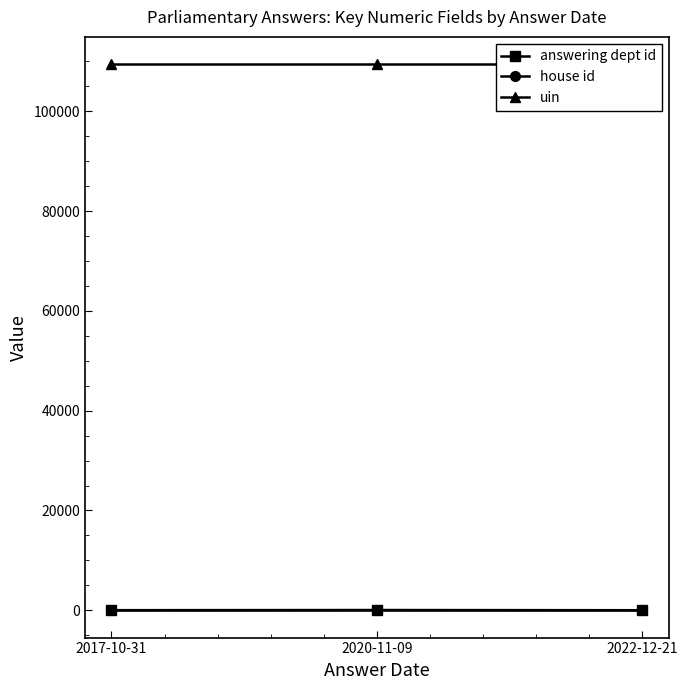

Which series has the widest spread of values?

answering dept id